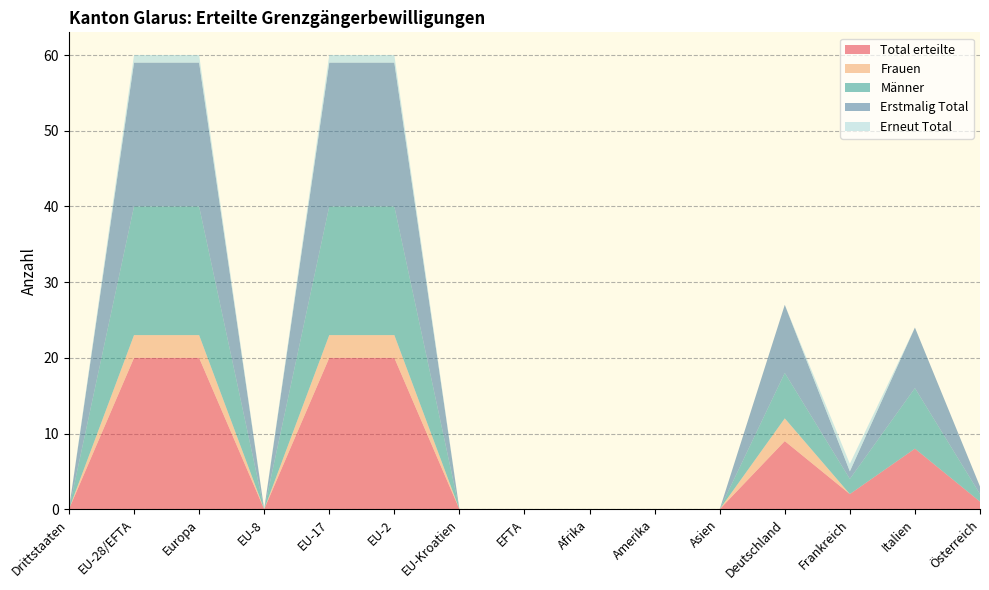

Reading right to left, transcribe all the data shown in this chart.

Total erteilte: 1	8	2	9	0	0	0	0	0	20	20	0	20	20	0
Frauen: 0	0	0	3	0	0	0	0	0	3	3	0	3	3	0
Männer: 1	8	2	6	0	0	0	0	0	17	17	0	17	17	0
Erstmalig Total: 1	8	1	9	0	0	0	0	0	19	19	0	19	19	0
Erneut Total: 0	0	1	0	0	0	0	0	0	1	1	0	1	1	0